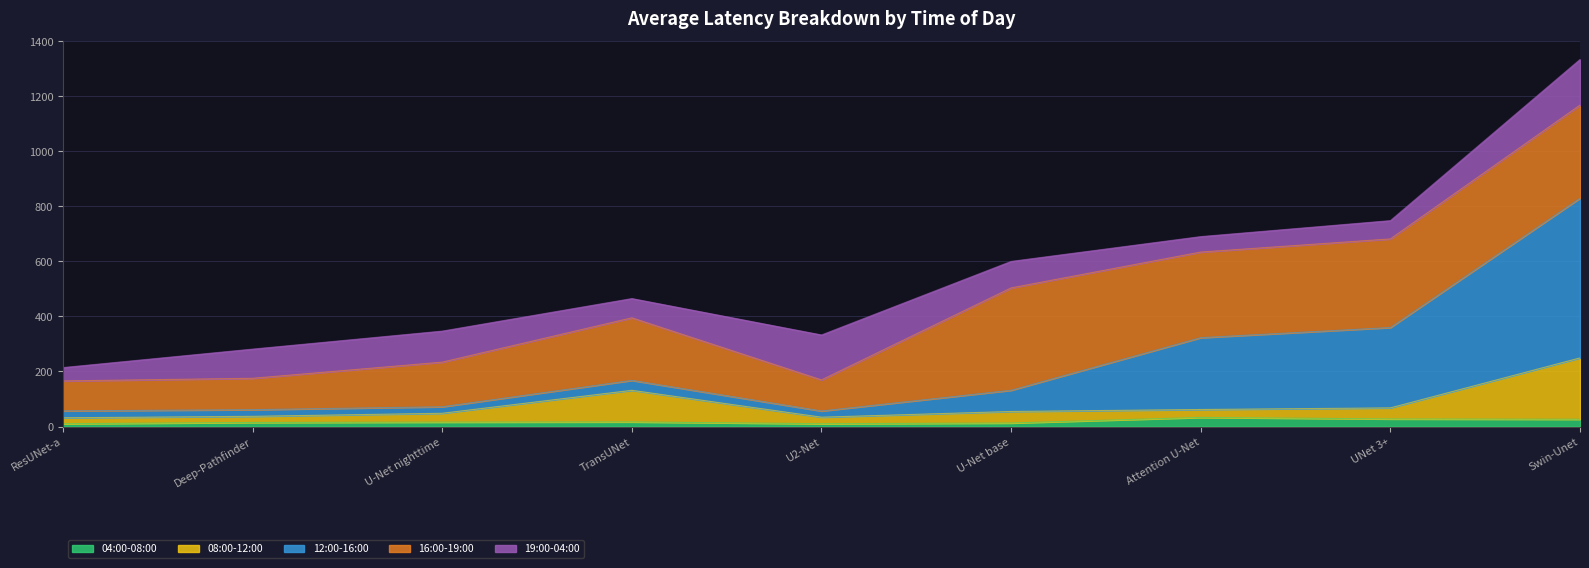

Does the chart display data point markers on the line(s)?

No